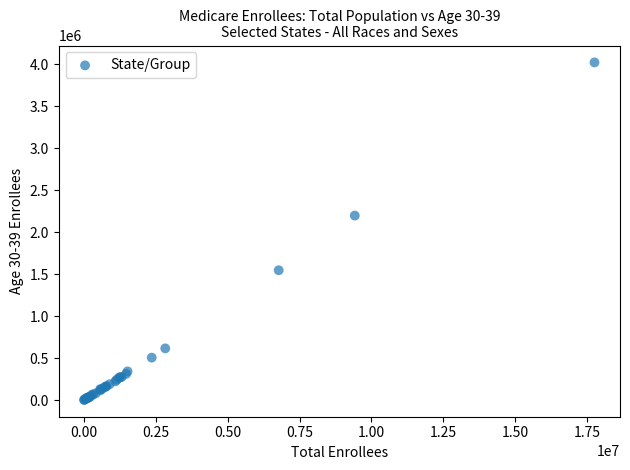

What Y value in the scatter plot is closest to 2011973?

2197423